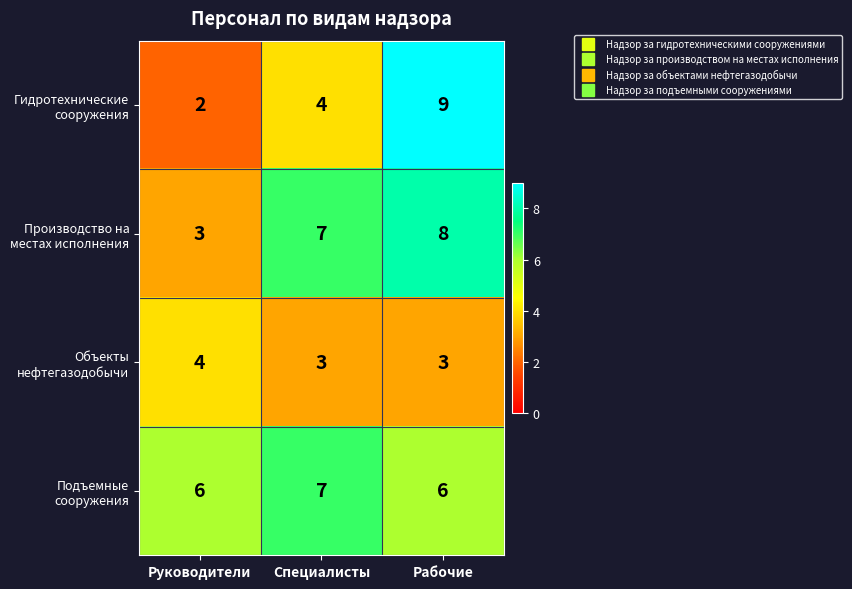

At which category is the sum across all series the highest?

Рабочие